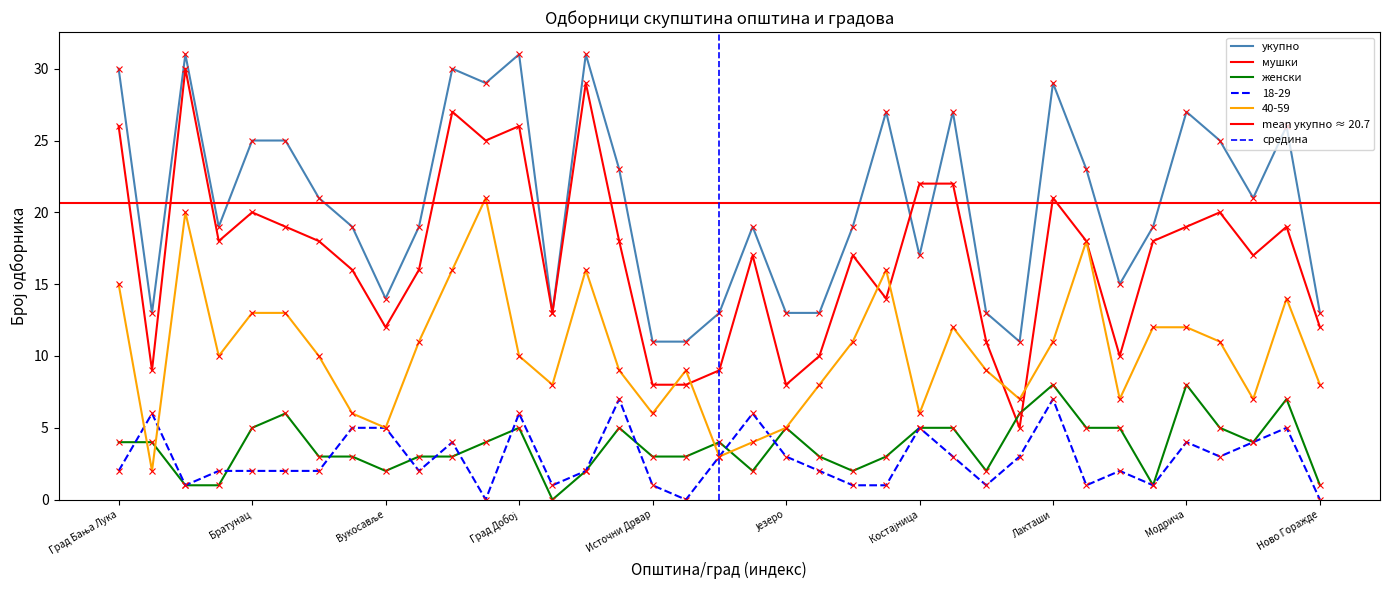

True or false: укупно and мушки cross at least once.

True